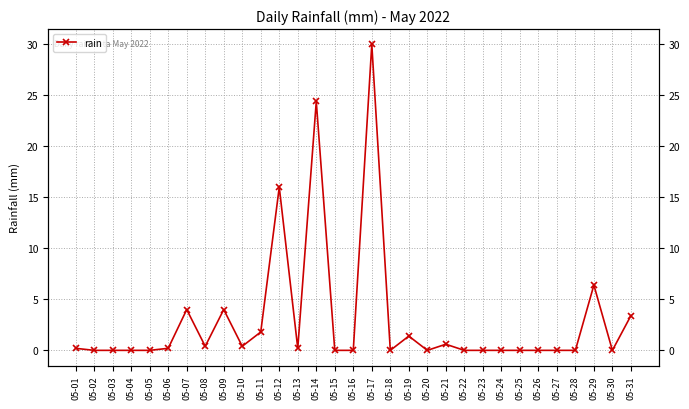

What is the difference between the second highest and minimum values?

24.4